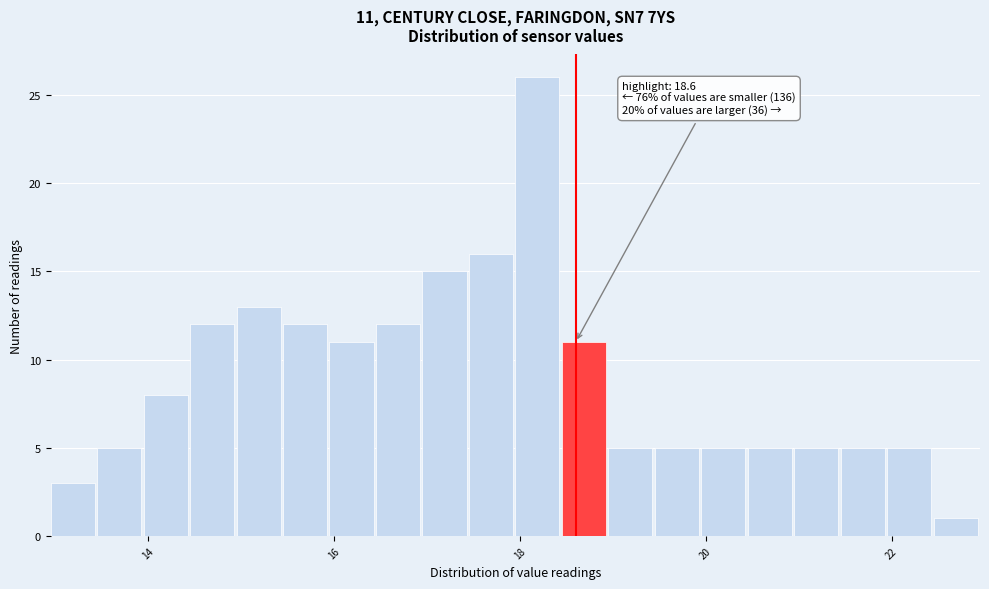

Read against the x-axis, roughly where is the centre of the tallest bar?

18.2